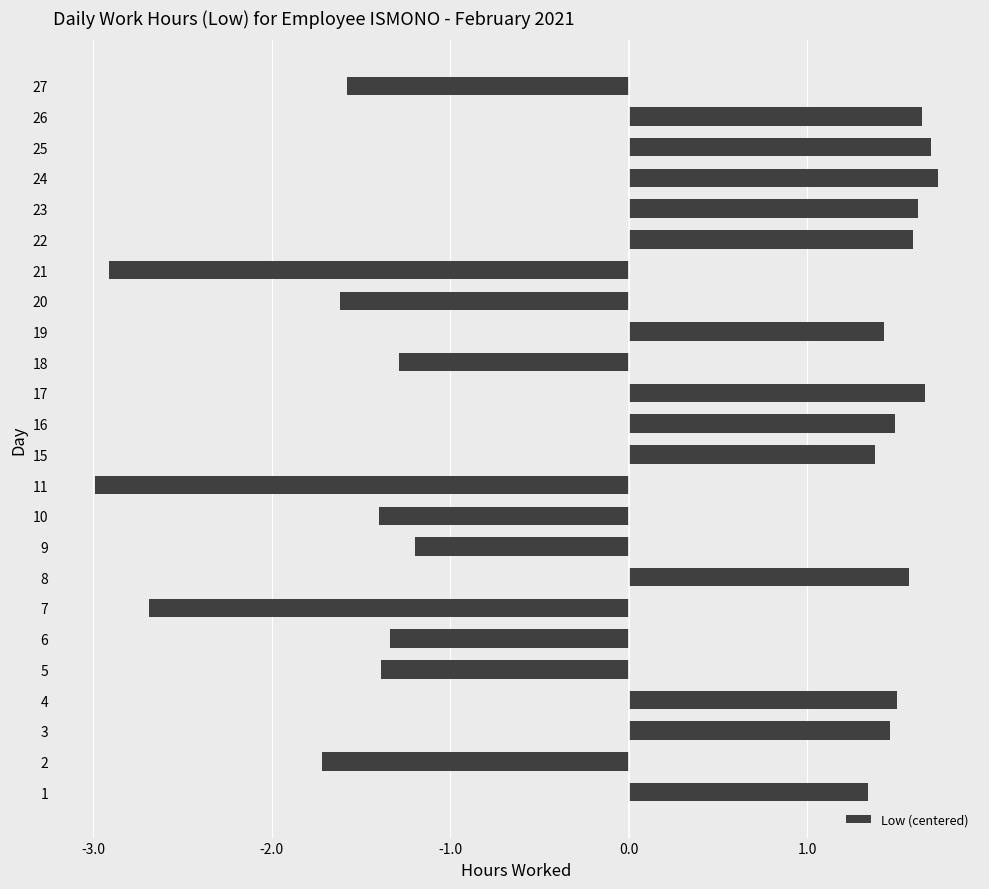

What is the smallest value displayed?

-3.0